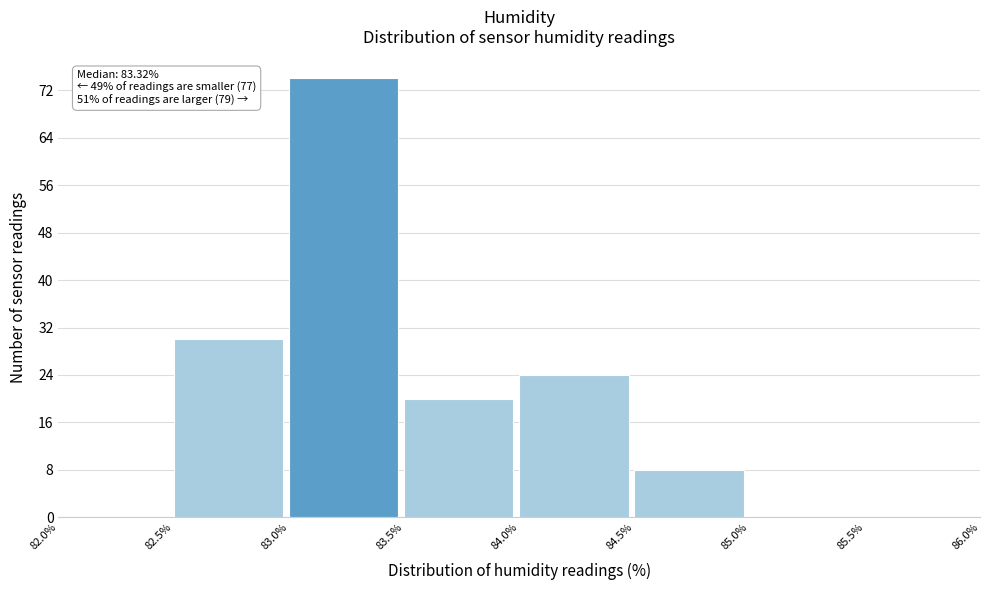

Over which range of the x-axis is the bar tallest?

83.0% to 83.5%